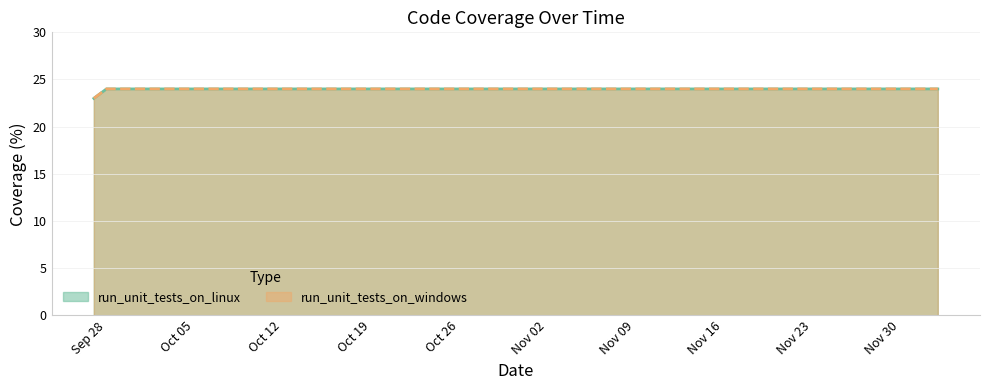

True or false: run_unit_tests_on_windows and run_unit_tests_on_linux cross at least once.

False